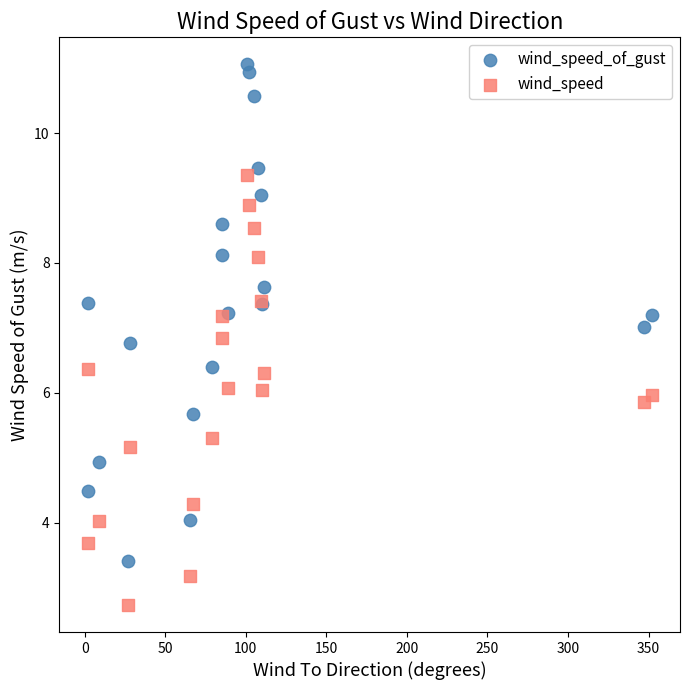

Which series contains the lowest Y value?

wind_speed